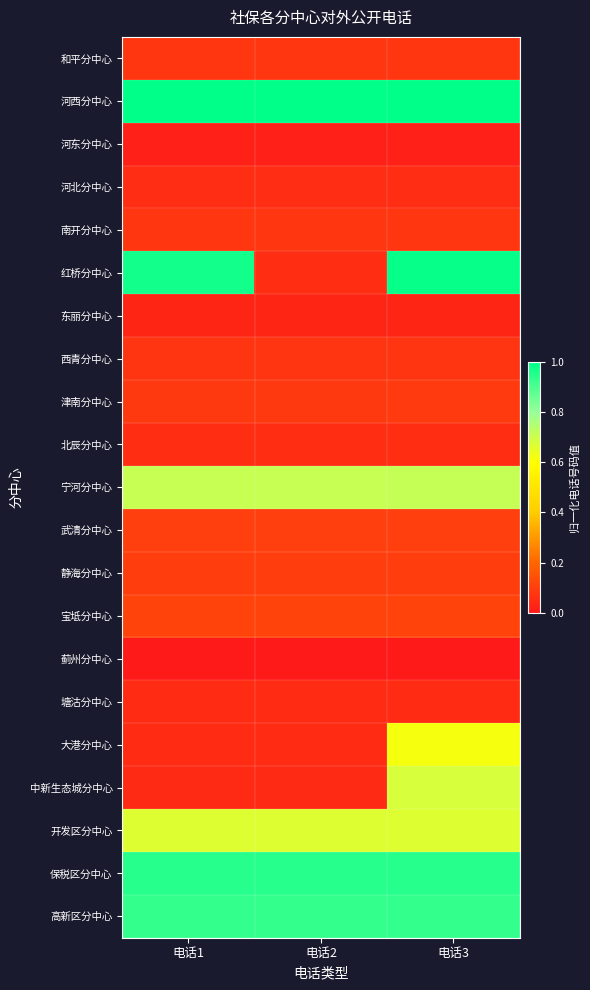

What is the spread (max minus min) of values at 电话3?

1.0